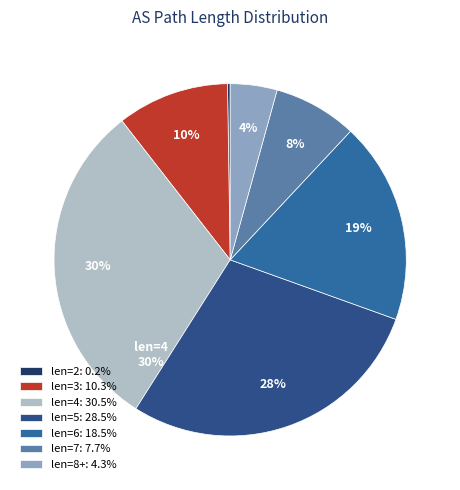

Which category has the biggest portion of the pie?

4